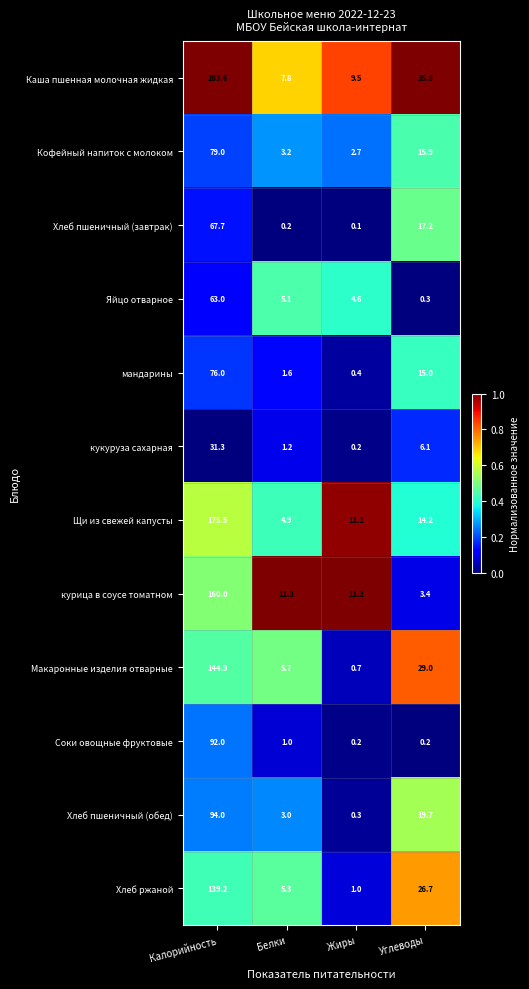

Is it true that Щи из свежей капусты equals 7.1 at Белки?

False